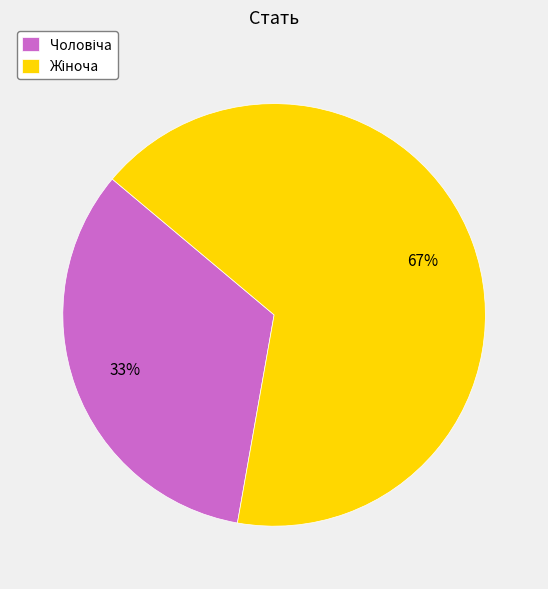

To the nearest percent, what is the average slice percentage?

50%